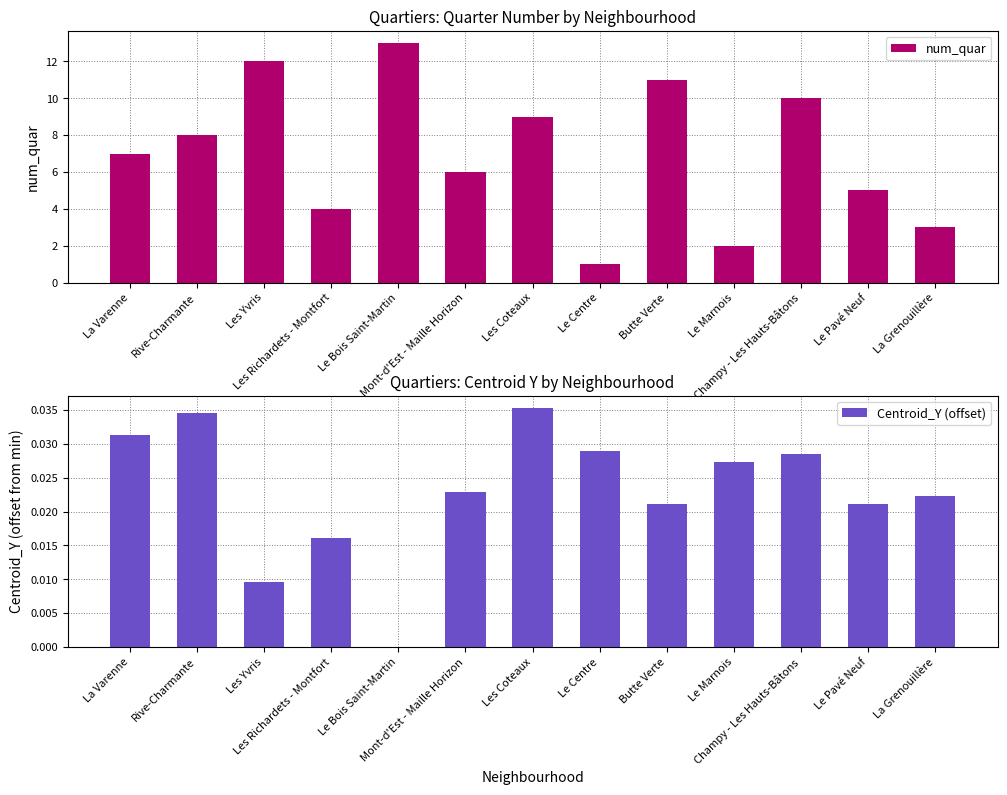

Rank the categories by Centroid_Y (offset) value from highest to lowest.

Les Coteaux, Rive-Charmante, La Varenne, Le Centre, Champy - Les Hauts-Bâtons, Le Marnois, Mont-d'Est - Maille Horizon, La Grenouillère, Butte Verte, Le Pavé Neuf, Les Richardets - Montfort, Les Yvris, Le Bois Saint-Martin